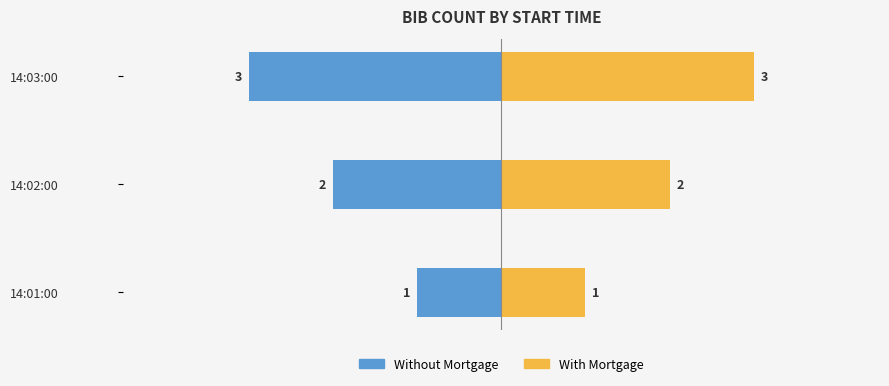

What is the value of the With Mortgage bar at the 3rd from the left?

3